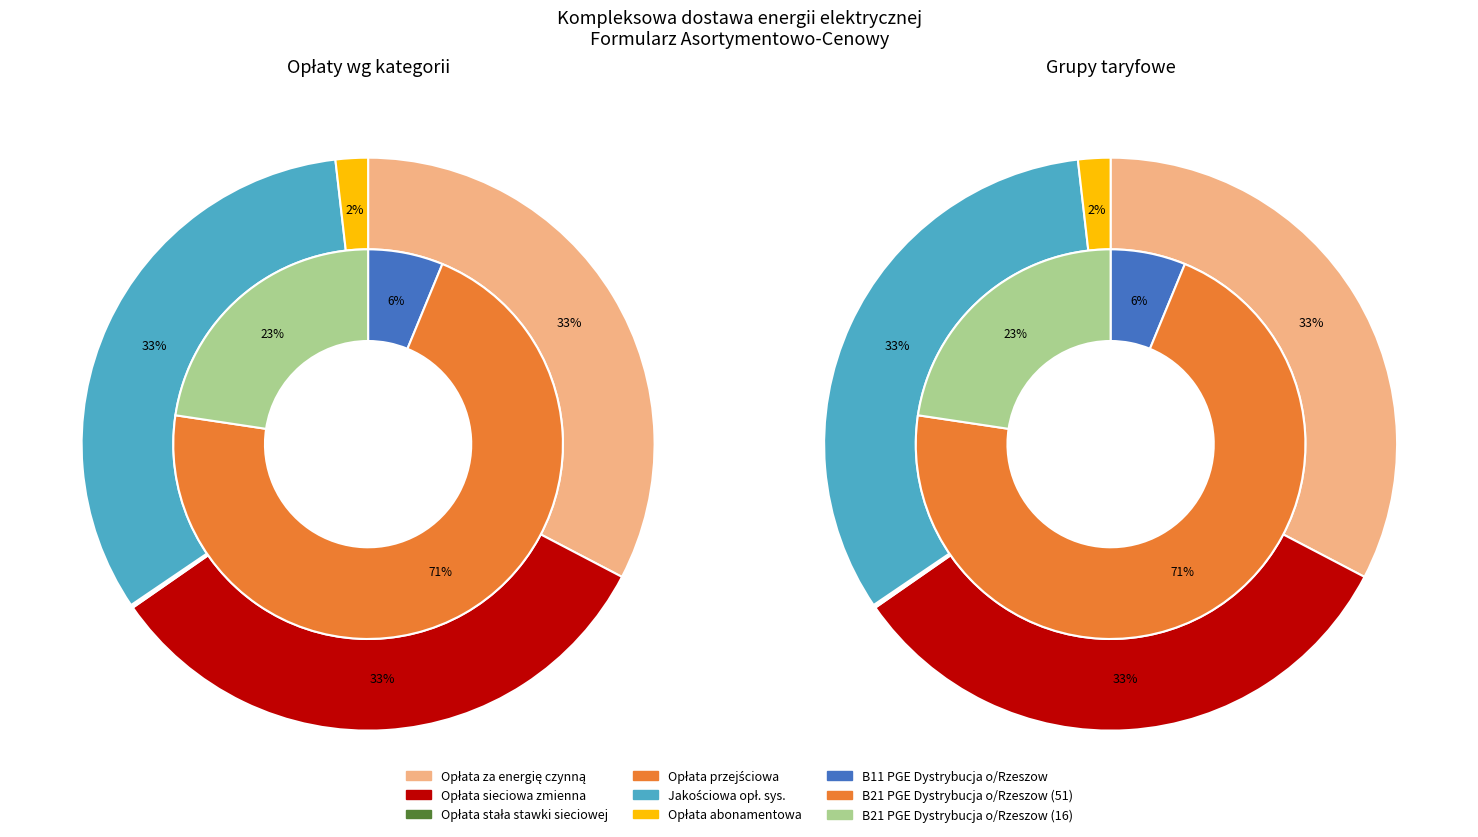

Which category has the smallest portion of the pie?

Opłata stała stawki sieciowej